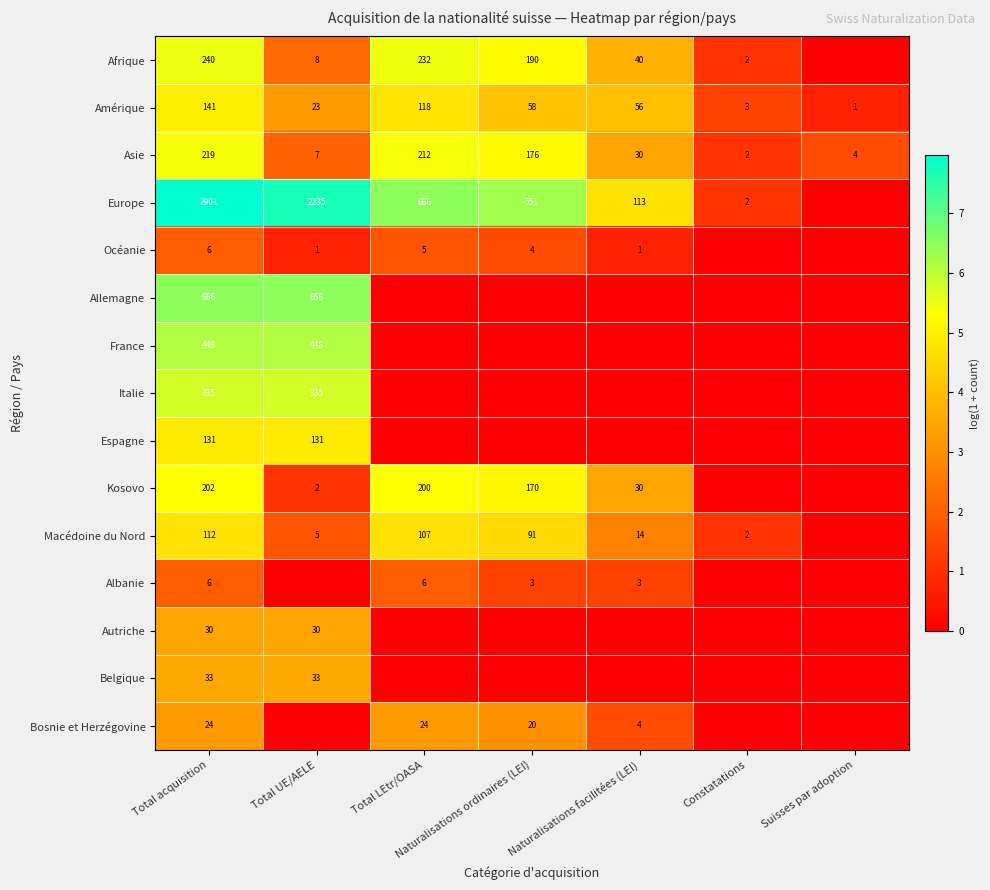

The Allemagne series shows 9.1 at Total acquisition. True or false?

False